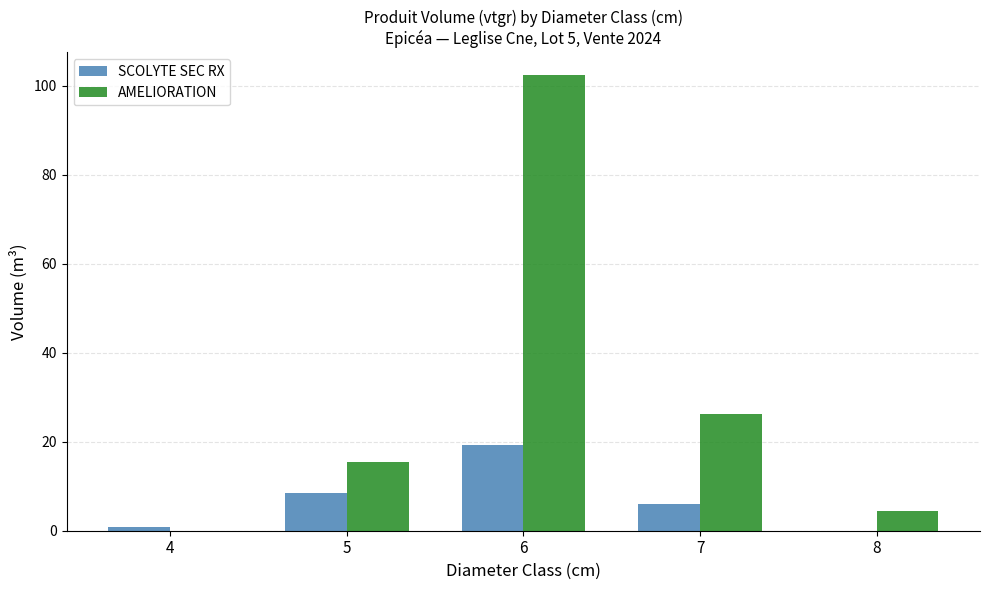

Which series has the largest total across all categories?

AMELIORATION